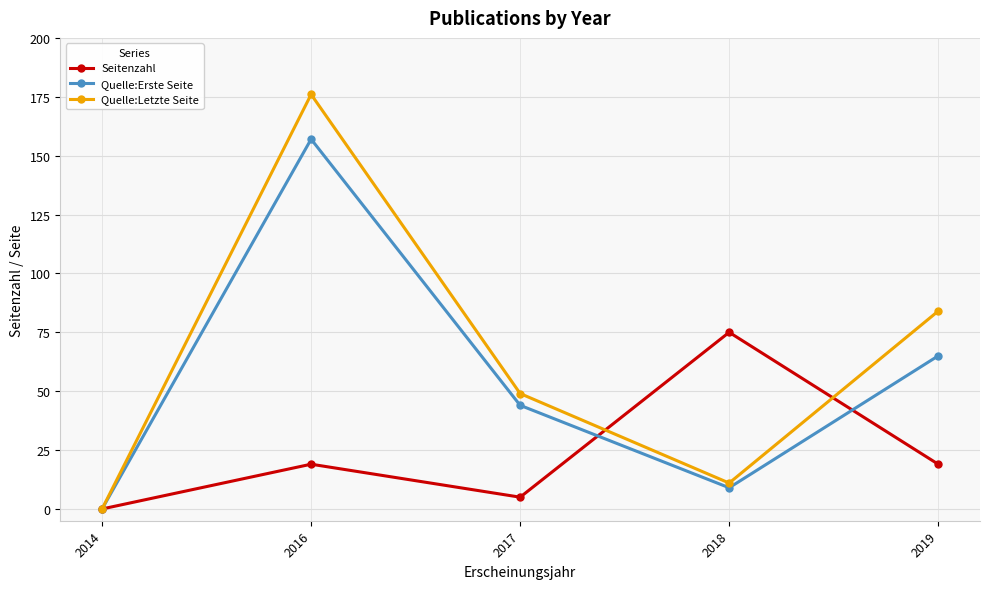

Which series has the largest range (max minus min)?

Quelle:Letzte Seite